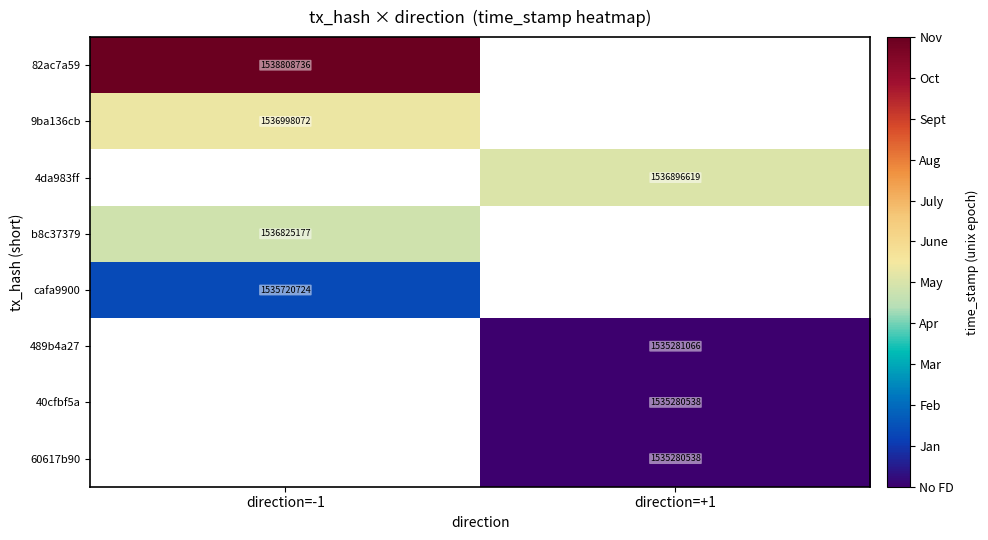

What is the spread (max minus min) of values at direction=-1?

3088012.0